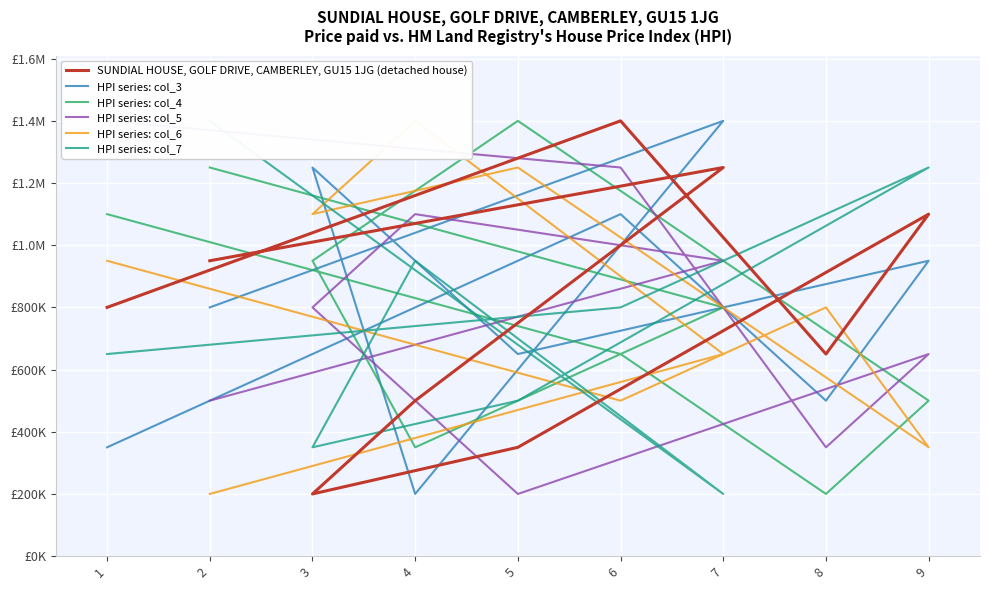

Where does the SUNDIAL HOUSE, GOLF DRIVE, CAMBERLEY, GU15 1JG (detached house) series first go above 800000?

6